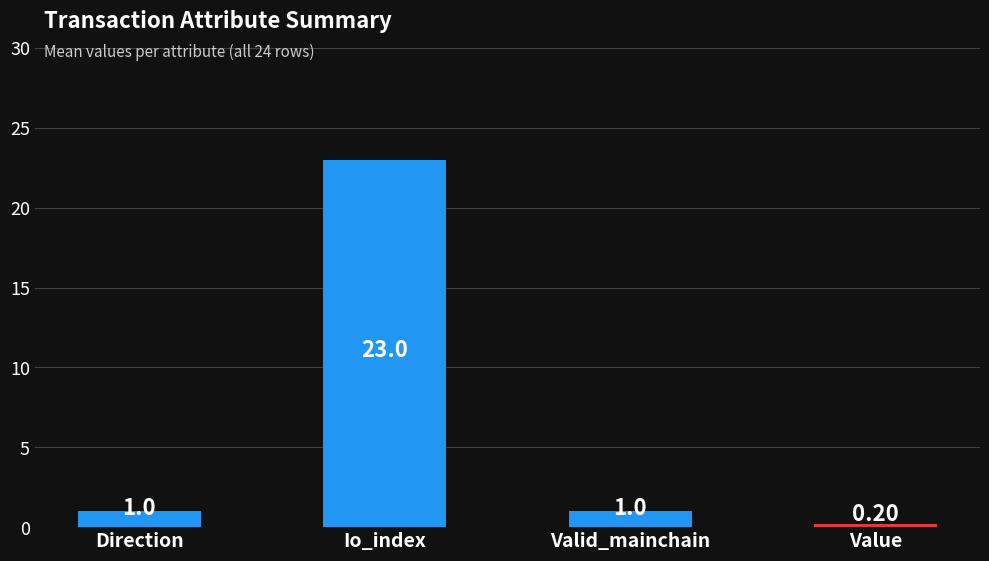

True or false: value has a value of 0.2 at 14.

True